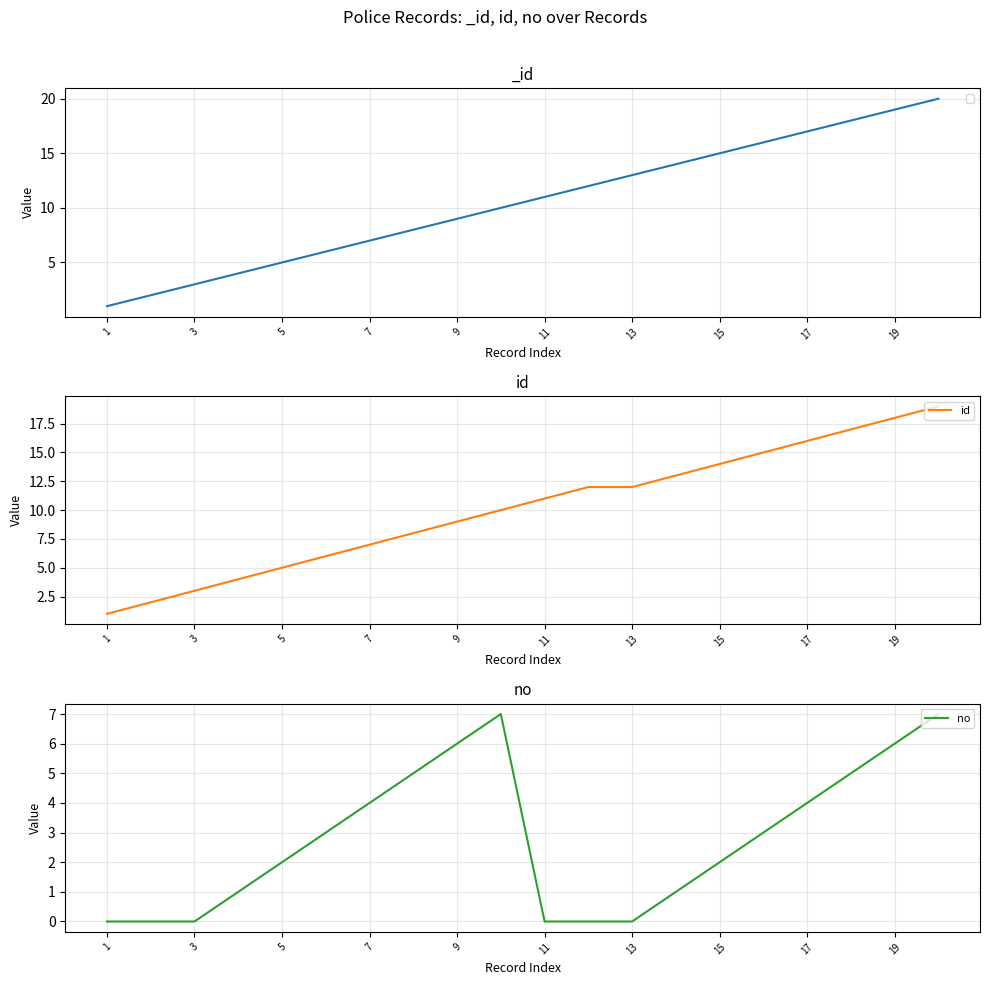

Which series has the largest range (max minus min)?

id